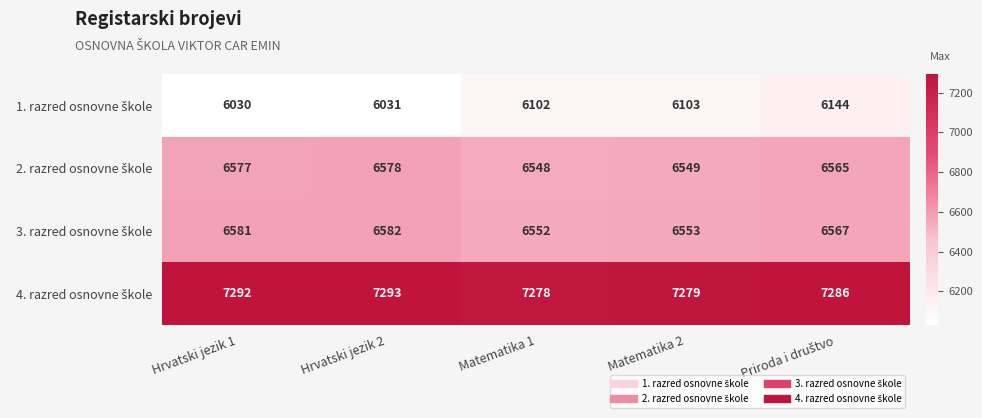

How many data points does each series have?

5